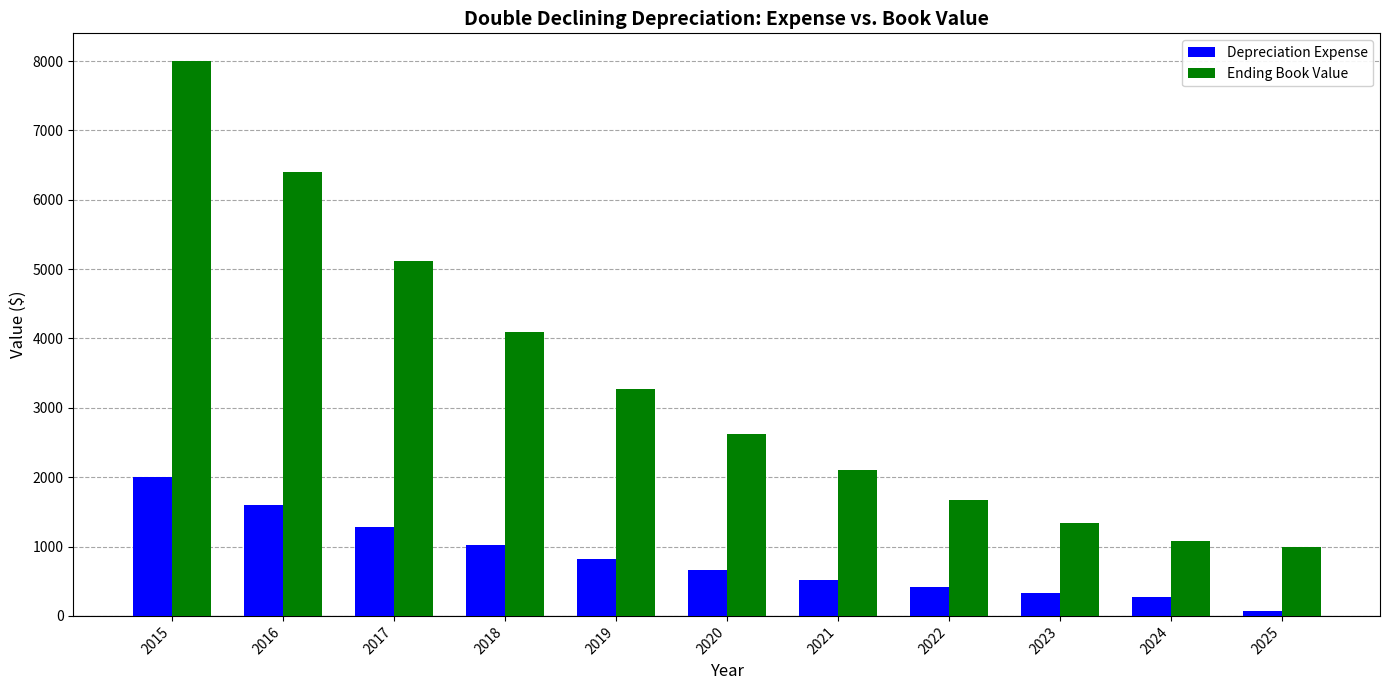

What is the value of the Ending Book Value bar at the 9th from the left?

1342.2